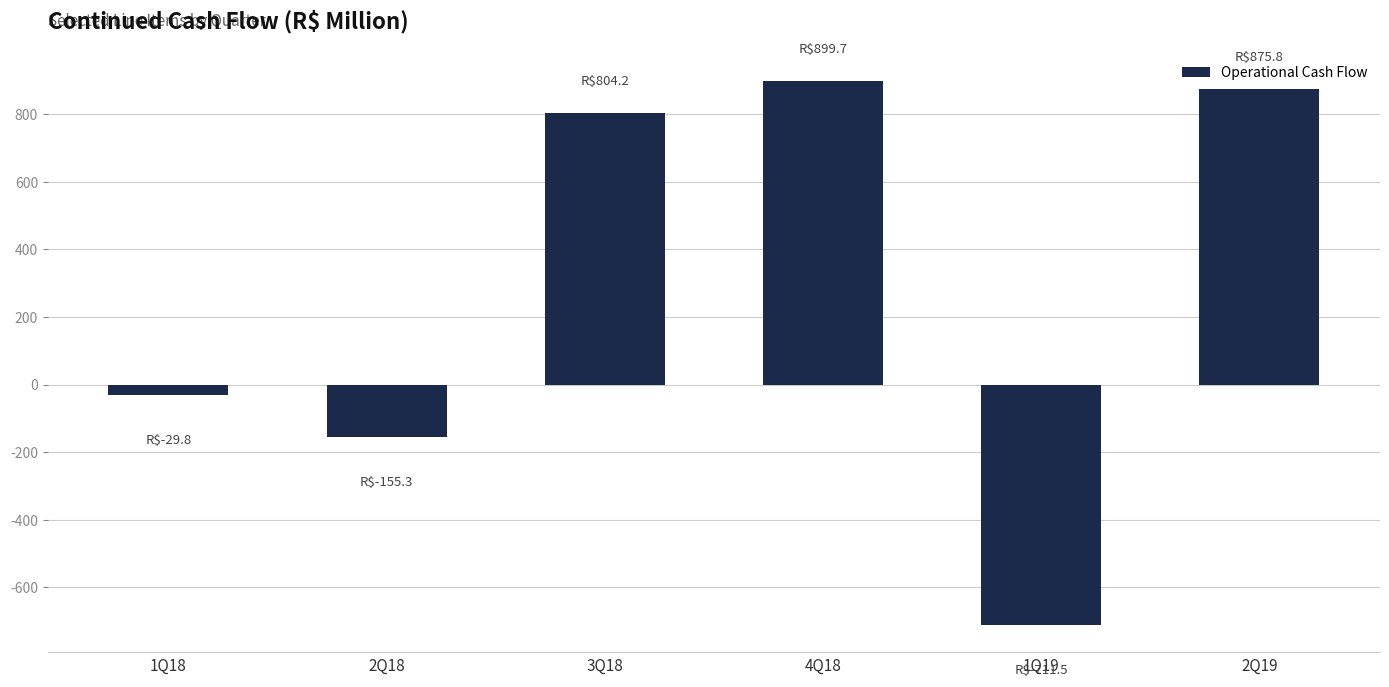

What is the smallest value displayed?

-711.5